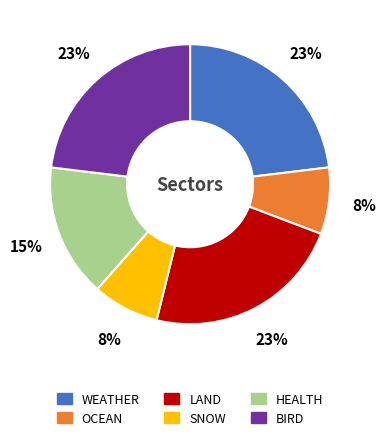

Count the number of slices in the pie.

6